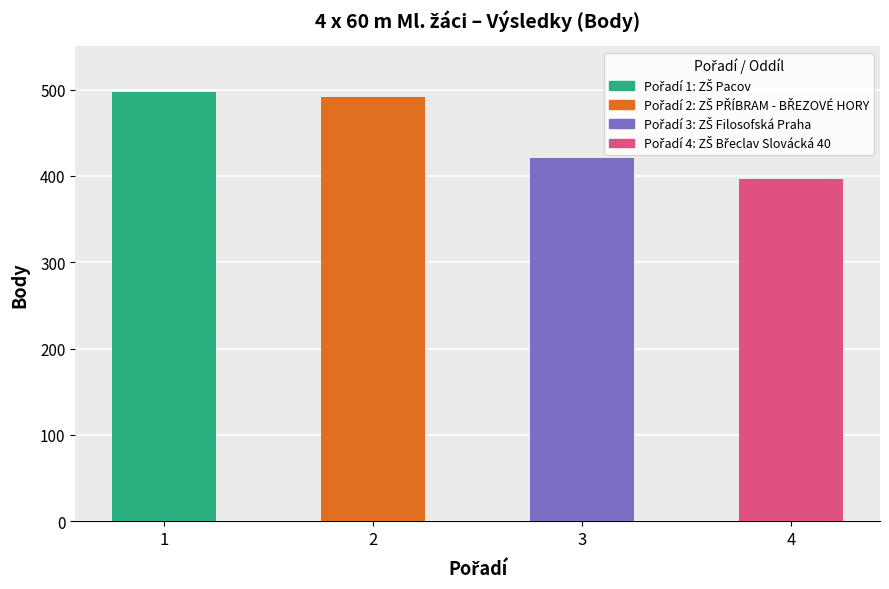

Does the chart contain any negative values?

No